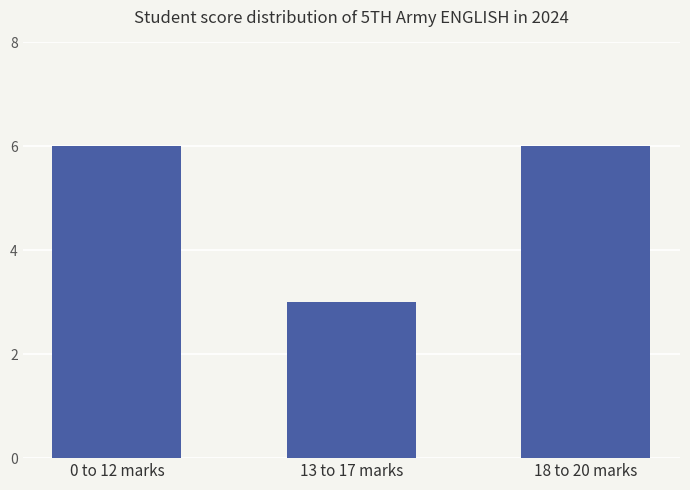

Approximately how many times larger is the value at 0 to 12 marks compared to 18 to 20 marks?

1.0